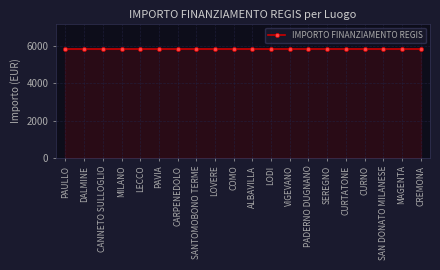

At which category is the sum across all series the highest?

PAULLO